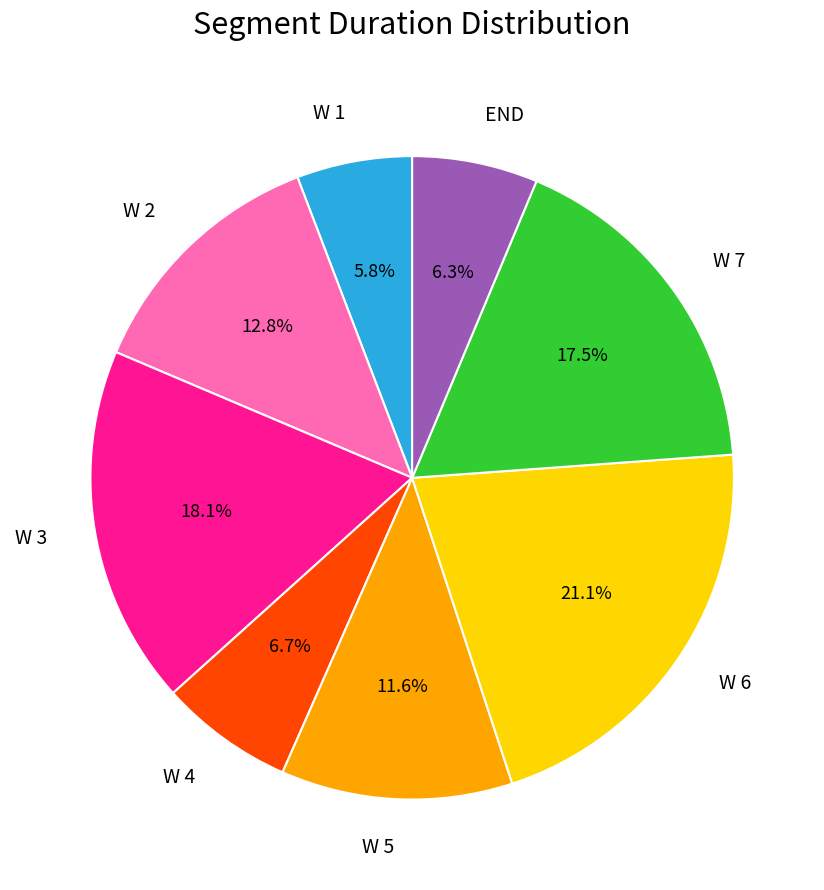

The END slice represents 6% of the pie. True or false?

True